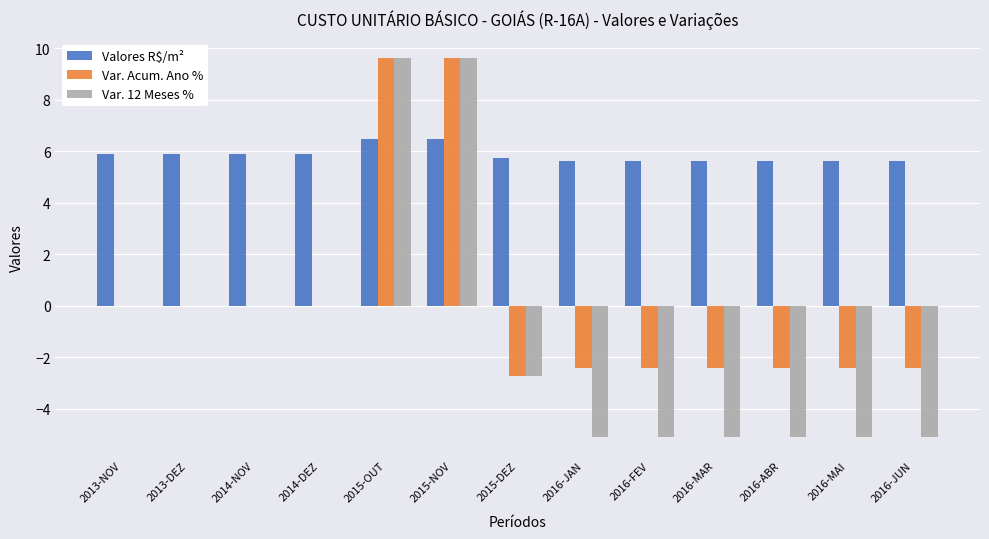

What is the sum of all Var. 12 Meses % values?

-13.9